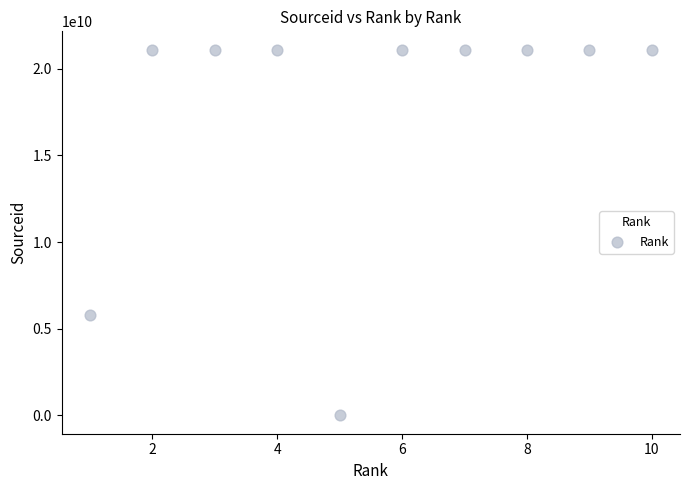

What is the range of Y values (max minus min)?

21101081840